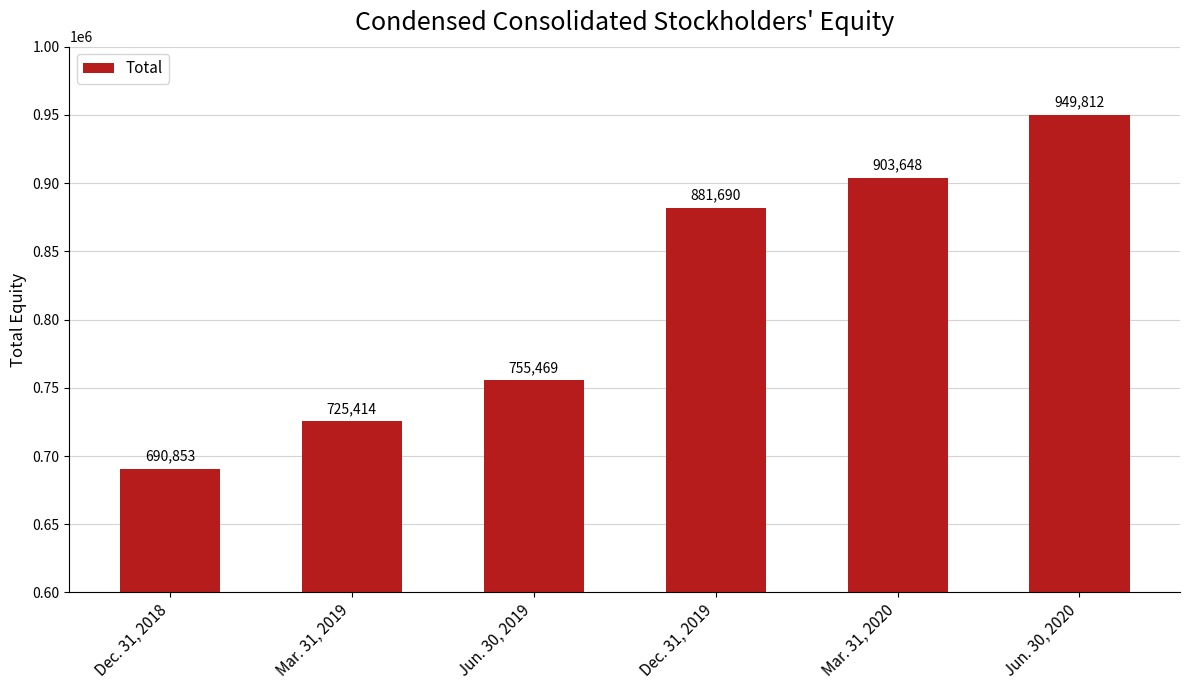

Which label corresponds to the smallest value in the chart?

Dec. 31, 2018